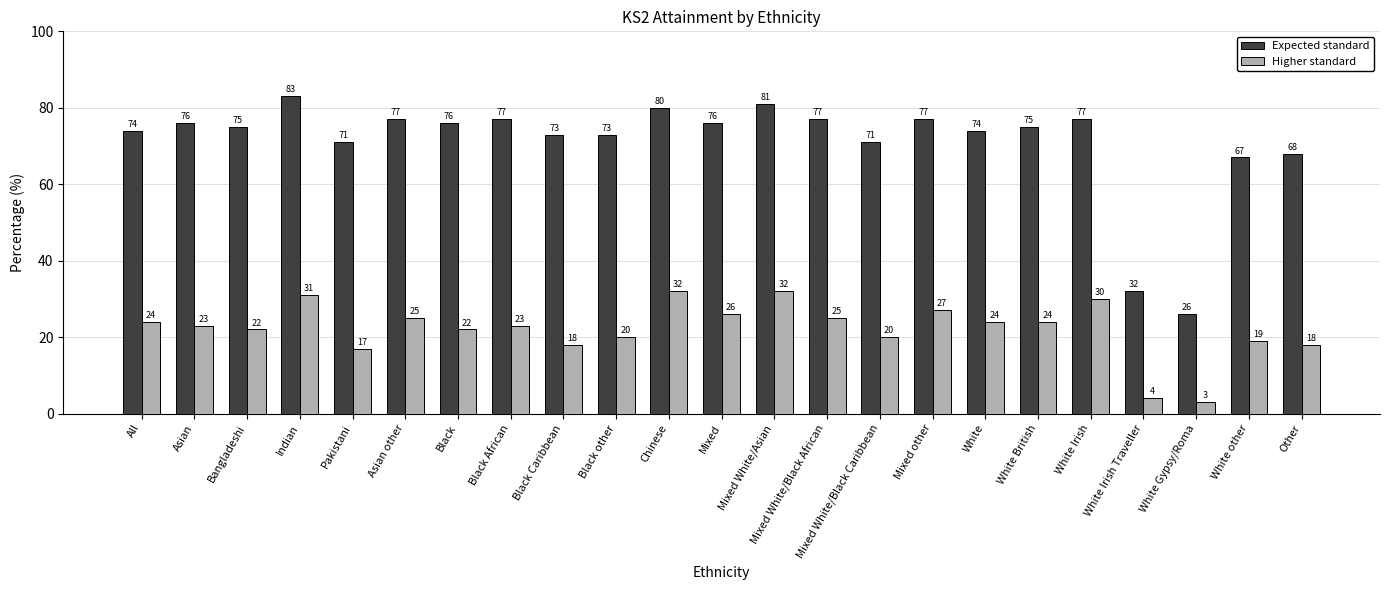

At which label does Higher standard first exceed 23?

All